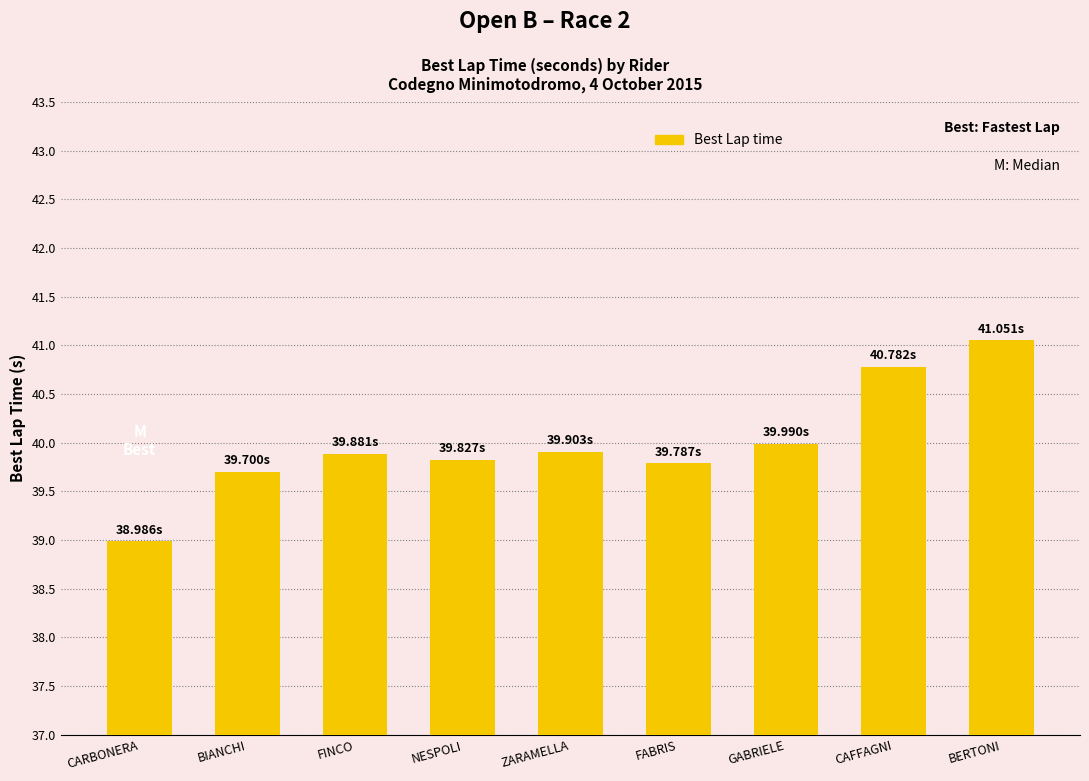

What is the average value?

40.0